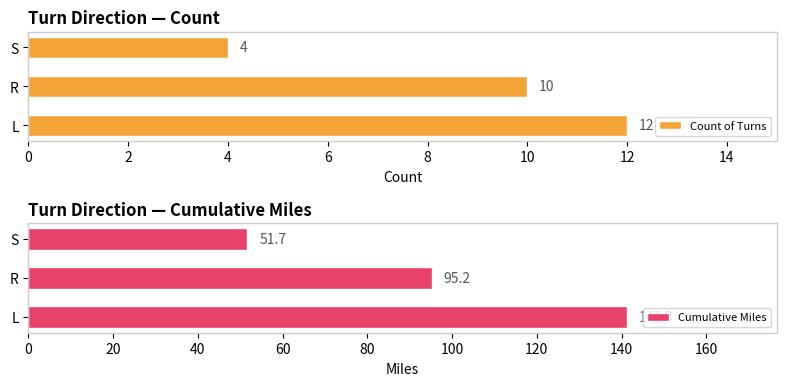

Where is Cumulative Miles nearest to the value 96?

R